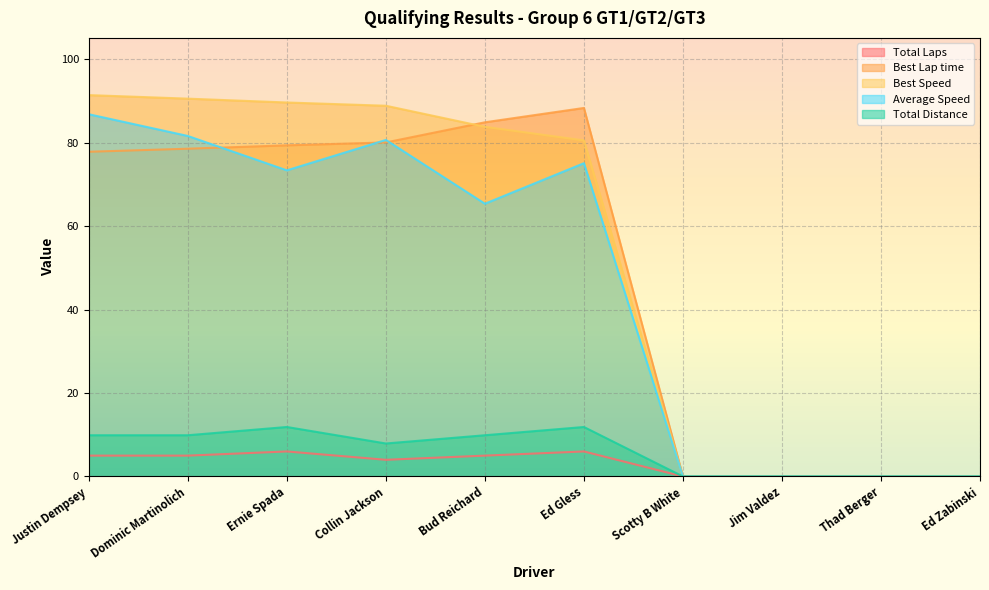

Does the chart have visible grid lines?

Yes